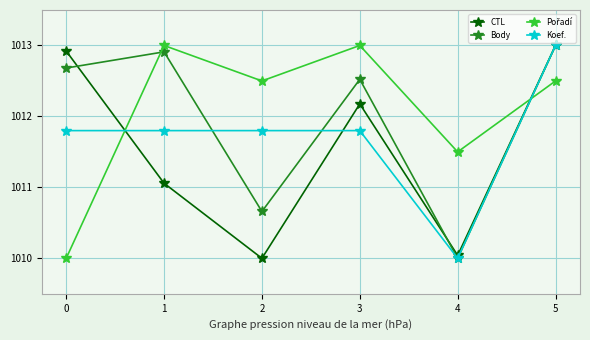

What is the difference between the highest and lowest values at 2?

2.5